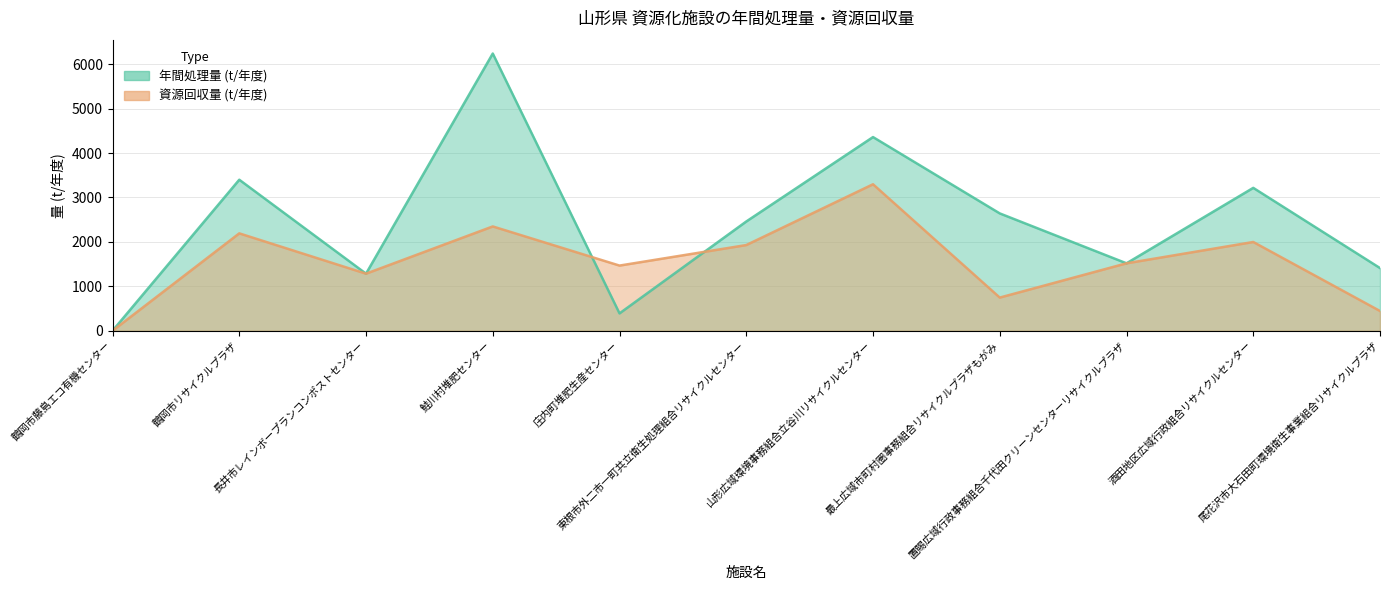

What is the sum of all 資源回収量 (t/年度) values?

17225.8